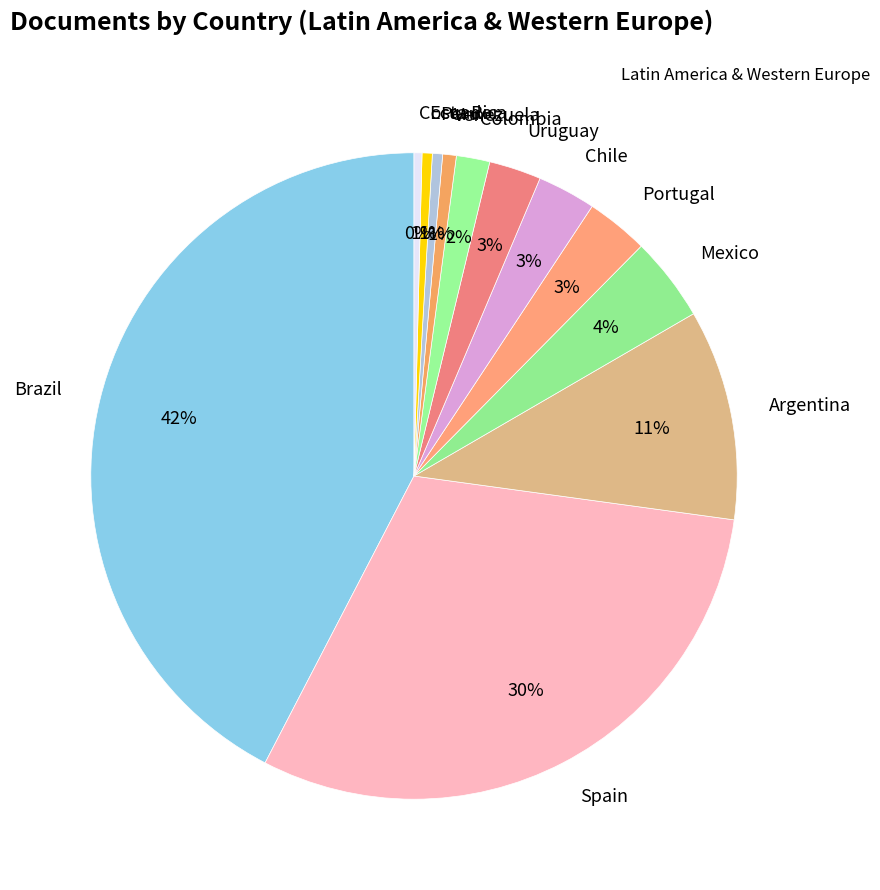

To the nearest percent, what portion does Chile represent?

3%